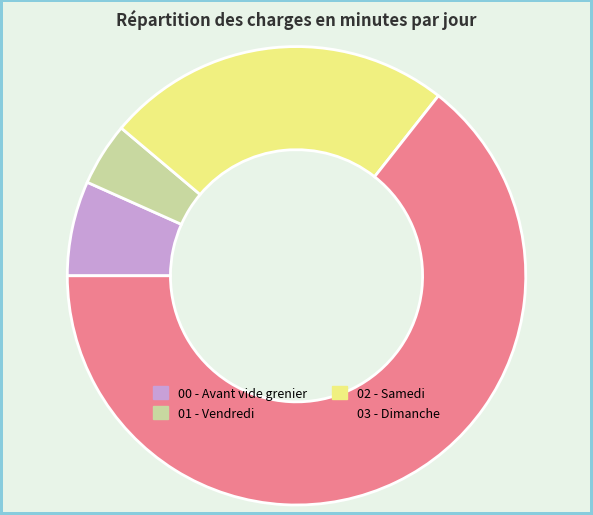

Is there any slice that represents more than half of the pie?

Yes